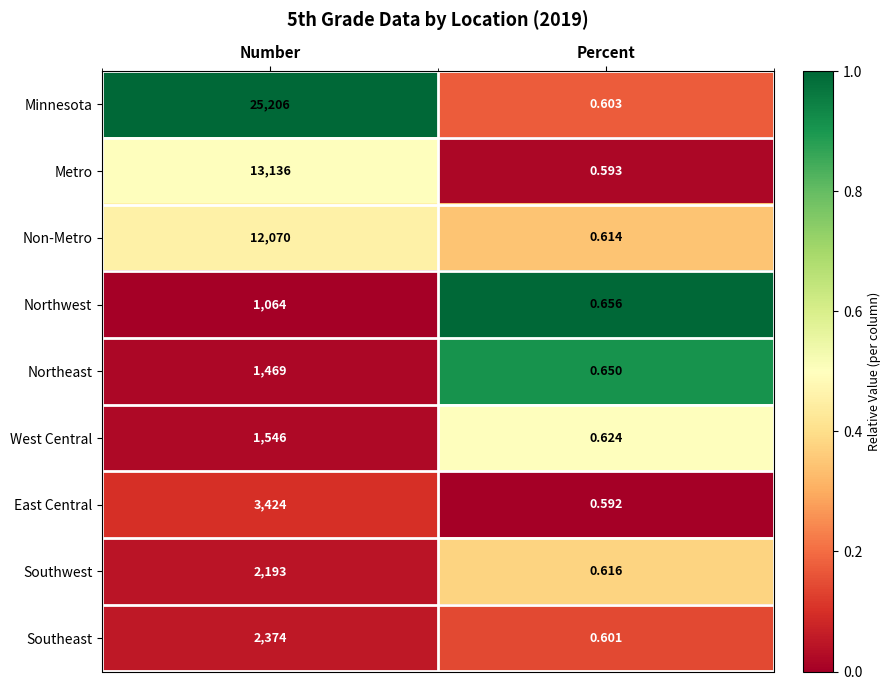

At Number, list the series in order from largest to smallest.

Minnesota, Metro, Non-Metro, East Central, Southeast, Southwest, West Central, Northeast, Northwest